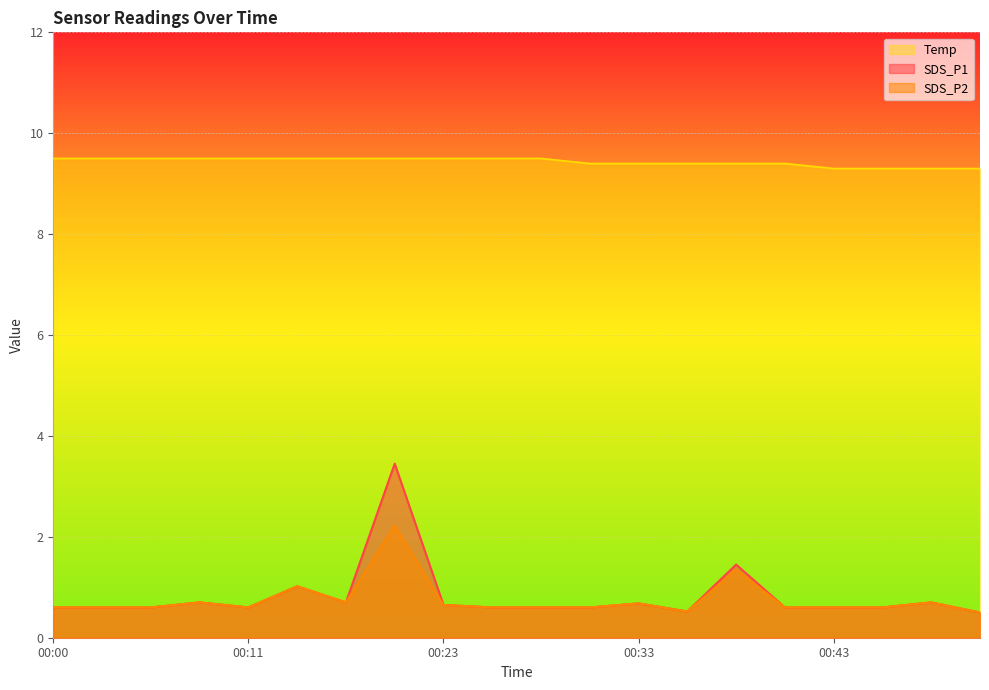

Reading left to right, what are all the values shown in this chart?

SDS_P1: 0.6	0.6	0.6	0.7	0.6	1.0	0.7	3.5	0.7	0.6	0.6	0.6	0.7	0.5	1.4	0.6	0.6	0.6	0.7	0.5
SDS_P2: 0.6	0.6	0.6	0.7	0.6	1.0	0.7	2.2	0.7	0.6	0.6	0.6	0.7	0.5	1.4	0.6	0.6	0.6	0.7	0.5
Temp: 9.5	9.5	9.5	9.5	9.5	9.5	9.5	9.5	9.5	9.5	9.5	9.4	9.4	9.4	9.4	9.4	9.3	9.3	9.3	9.3